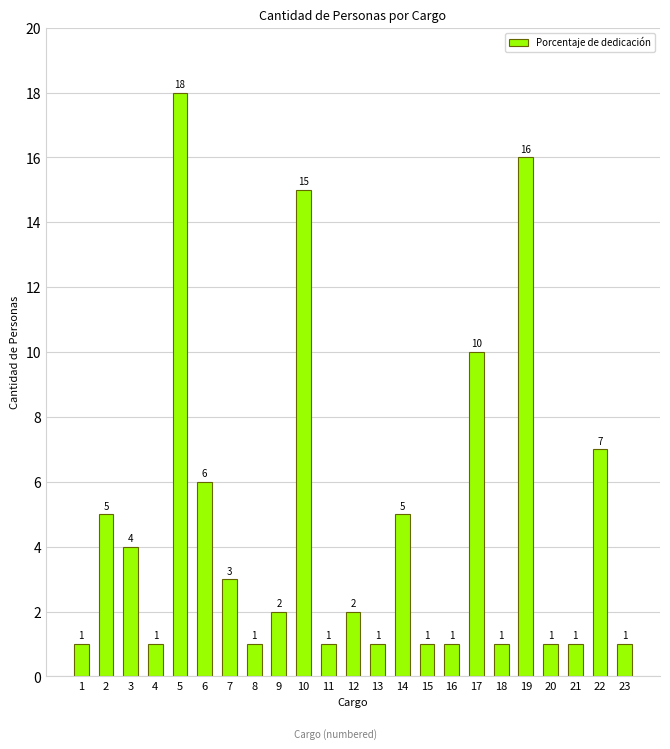

What is the change in value from 4 to 9?

+1